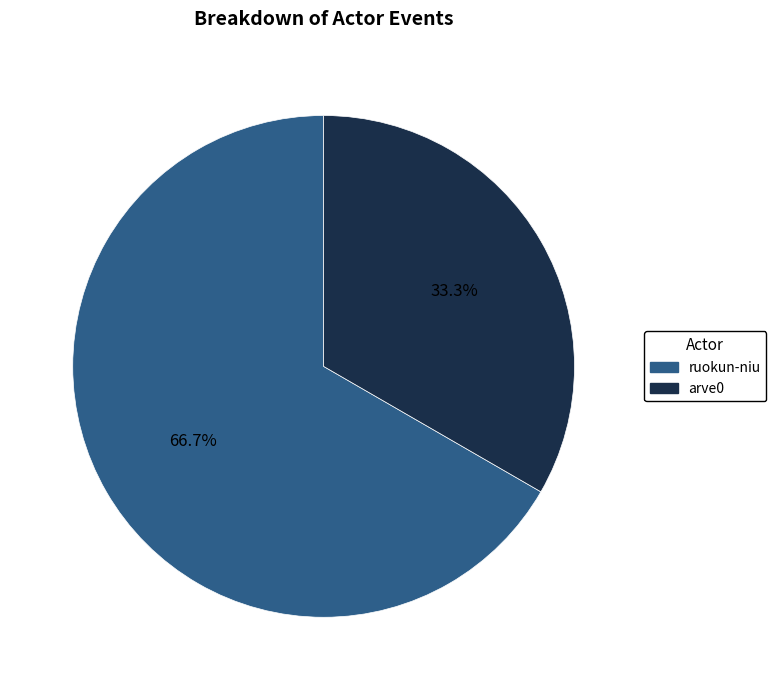

Between arve0 and ruokun-niu, which is larger?

ruokun-niu